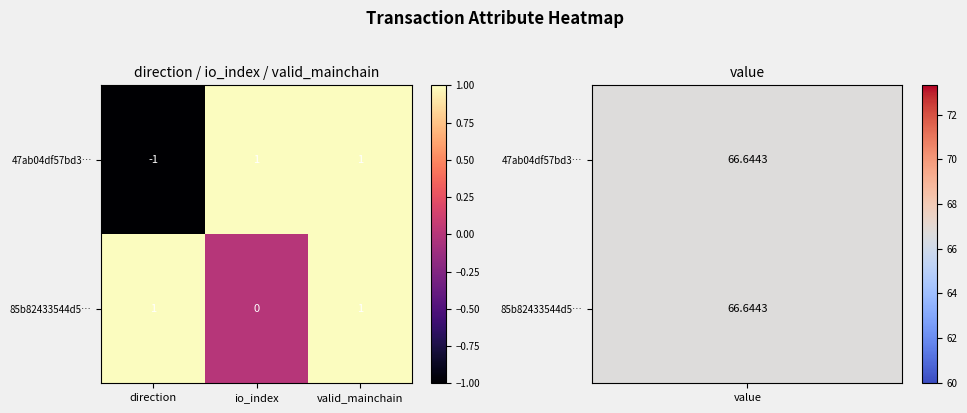

At which label does 47ab04df57bd3… reach its minimum?

direction